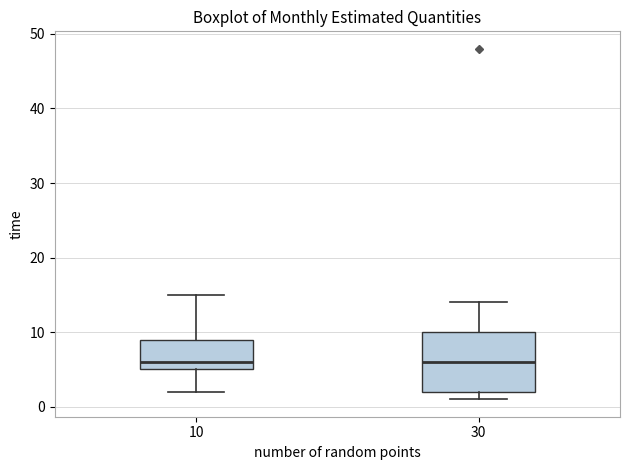

Comparing the boxes themselves (not the whiskers), which one is the tallest?

30